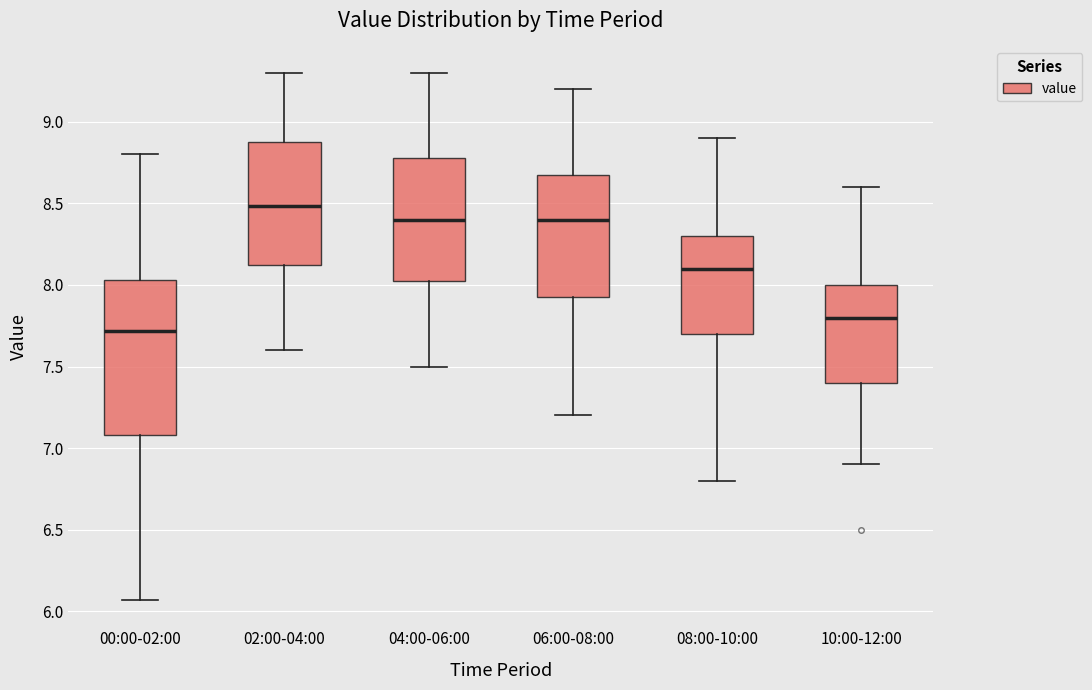

Which box's median line is the highest?

02:00-04:00